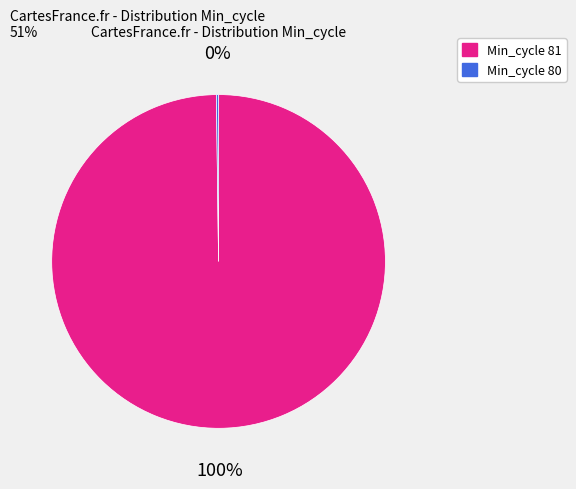

To the nearest percent, what is the average slice percentage?

50%